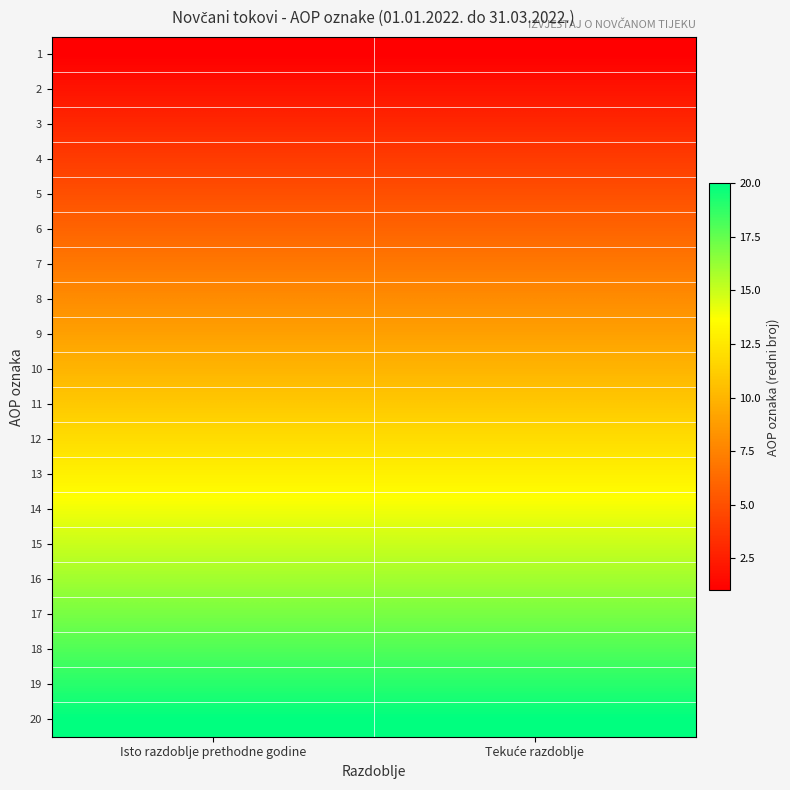

Reading left to right, list all the values displayed in this chart.

1: Isto razdoblje prethodne godine=1	Tekuće razdoblje=1
2: Isto razdoblje prethodne godine=2	Tekuće razdoblje=2
3: Isto razdoblje prethodne godine=3	Tekuće razdoblje=3
4: Isto razdoblje prethodne godine=4	Tekuće razdoblje=4
5: Isto razdoblje prethodne godine=5	Tekuće razdoblje=5
6: Isto razdoblje prethodne godine=6	Tekuće razdoblje=6
7: Isto razdoblje prethodne godine=7	Tekuće razdoblje=7
8: Isto razdoblje prethodne godine=8	Tekuće razdoblje=8
9: Isto razdoblje prethodne godine=9	Tekuće razdoblje=9
10: Isto razdoblje prethodne godine=10	Tekuće razdoblje=10
11: Isto razdoblje prethodne godine=11	Tekuće razdoblje=11
12: Isto razdoblje prethodne godine=12	Tekuće razdoblje=12
13: Isto razdoblje prethodne godine=13	Tekuće razdoblje=13
14: Isto razdoblje prethodne godine=14	Tekuće razdoblje=14
15: Isto razdoblje prethodne godine=15	Tekuće razdoblje=15
16: Isto razdoblje prethodne godine=16	Tekuće razdoblje=16
17: Isto razdoblje prethodne godine=17	Tekuće razdoblje=17
18: Isto razdoblje prethodne godine=18	Tekuće razdoblje=18
19: Isto razdoblje prethodne godine=19	Tekuće razdoblje=19
20: Isto razdoblje prethodne godine=20	Tekuće razdoblje=20